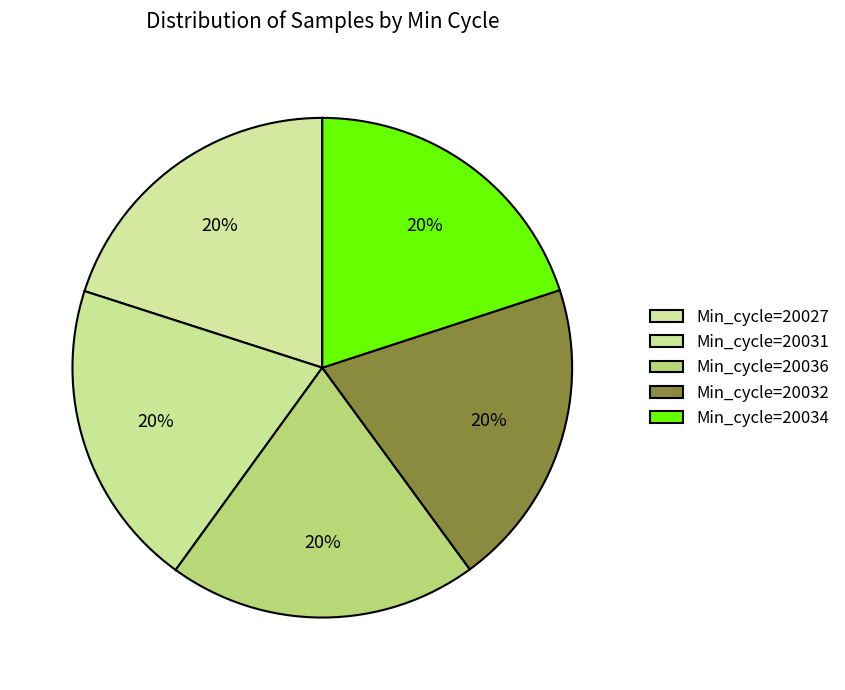

How many segments does this pie chart have?

5